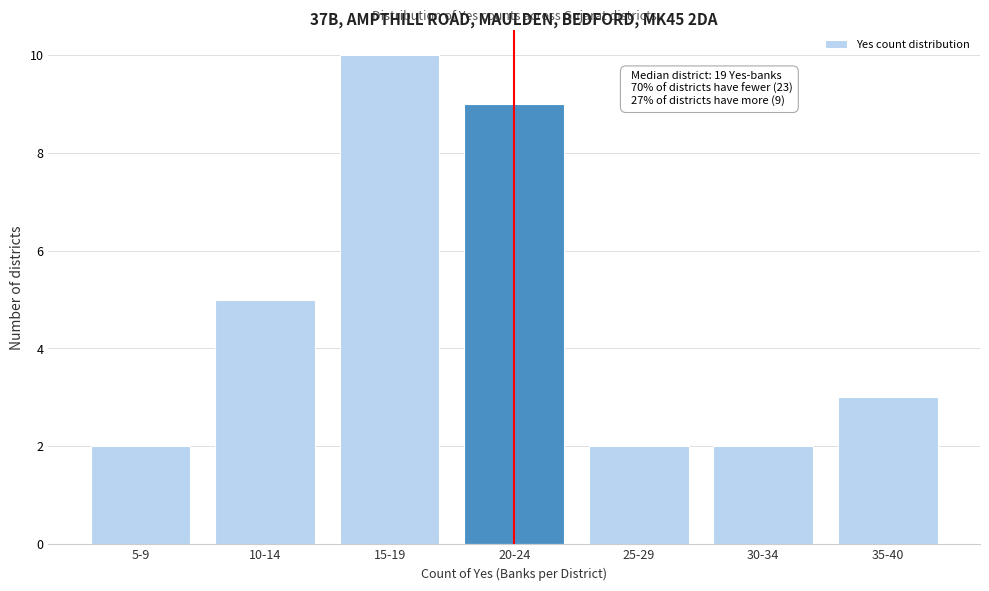

Reading right to left, extract all data points from this chart.

35-40=3	30-34=2	25-29=2	20-24=9	15-19=10	10-14=5	5-9=2